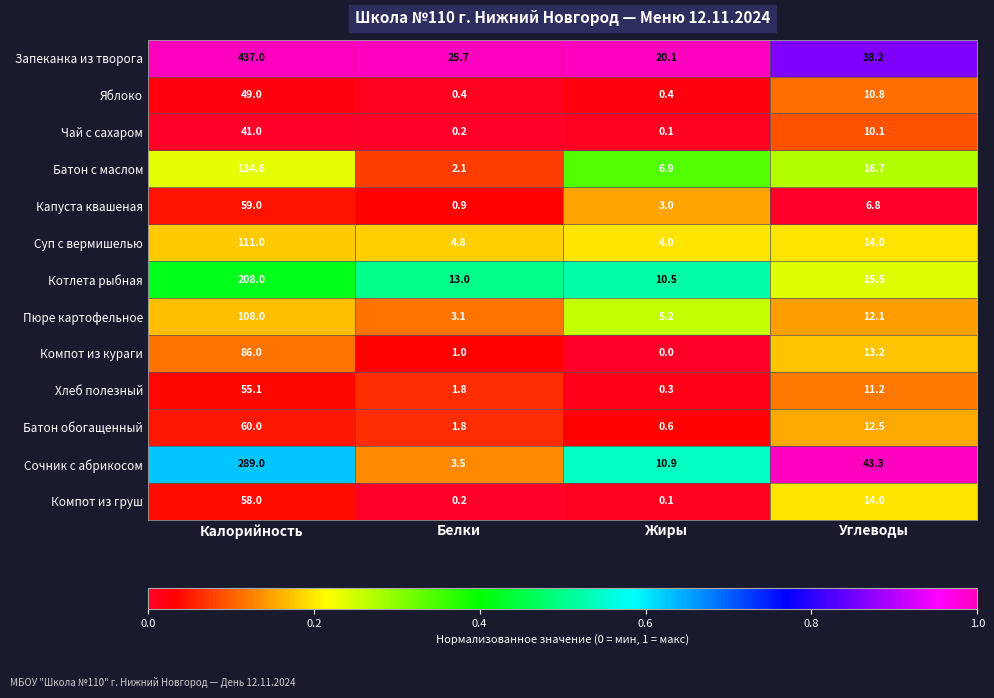

What is the approximate value of Компот из кураги at Белки?

1.0